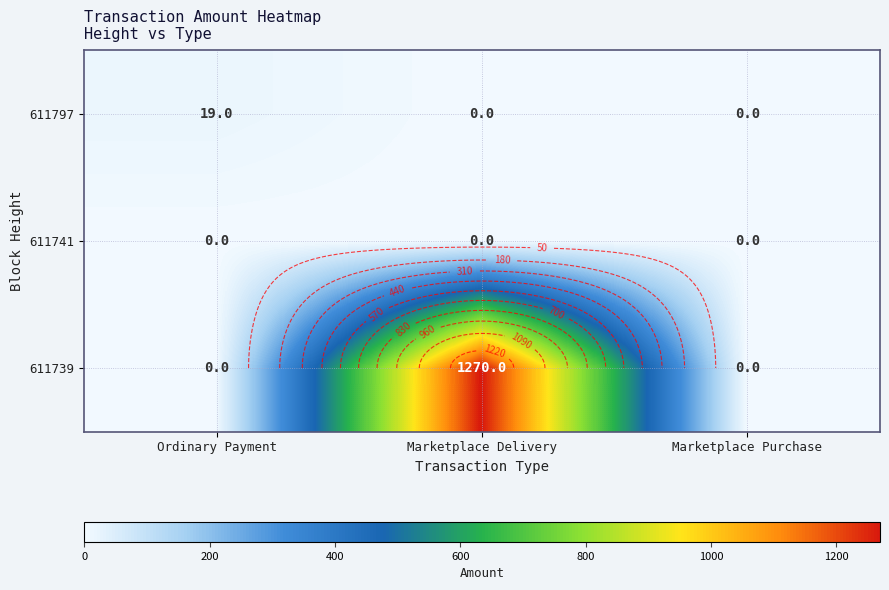

Is the value of 611739 at Marketplace Purchase greater than the value of 611741 at Marketplace Purchase?

No